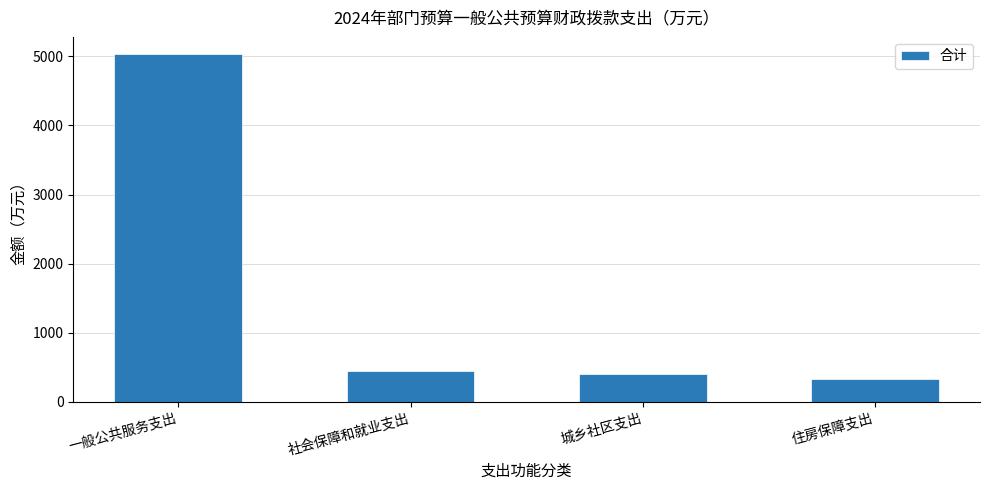

Rank the categories by value from lowest to highest.

住房保障支出, 城乡社区支出, 社会保障和就业支出, 一般公共服务支出